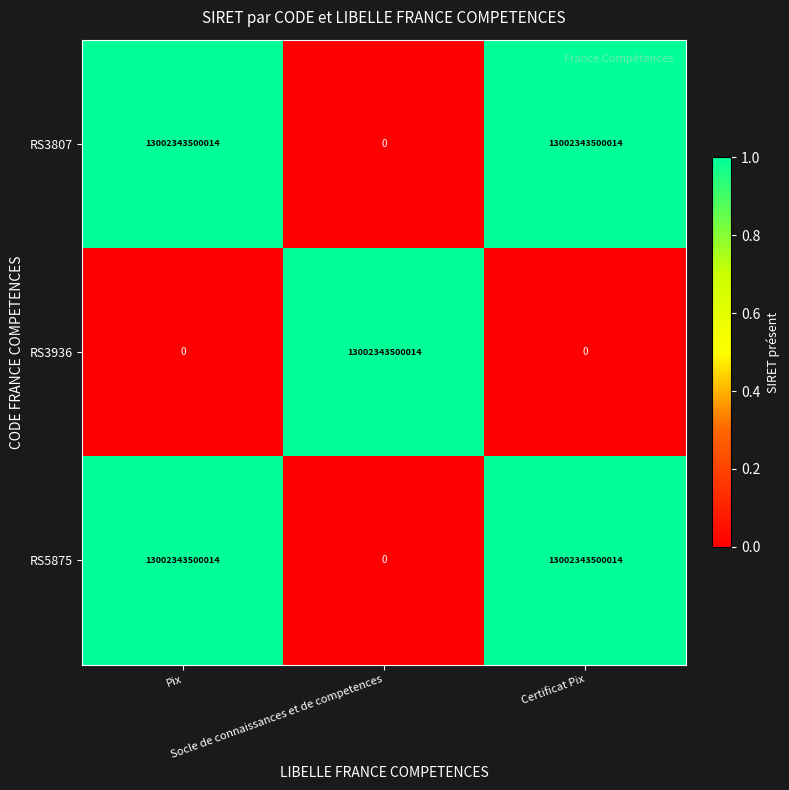

How many data points does each series have?

3